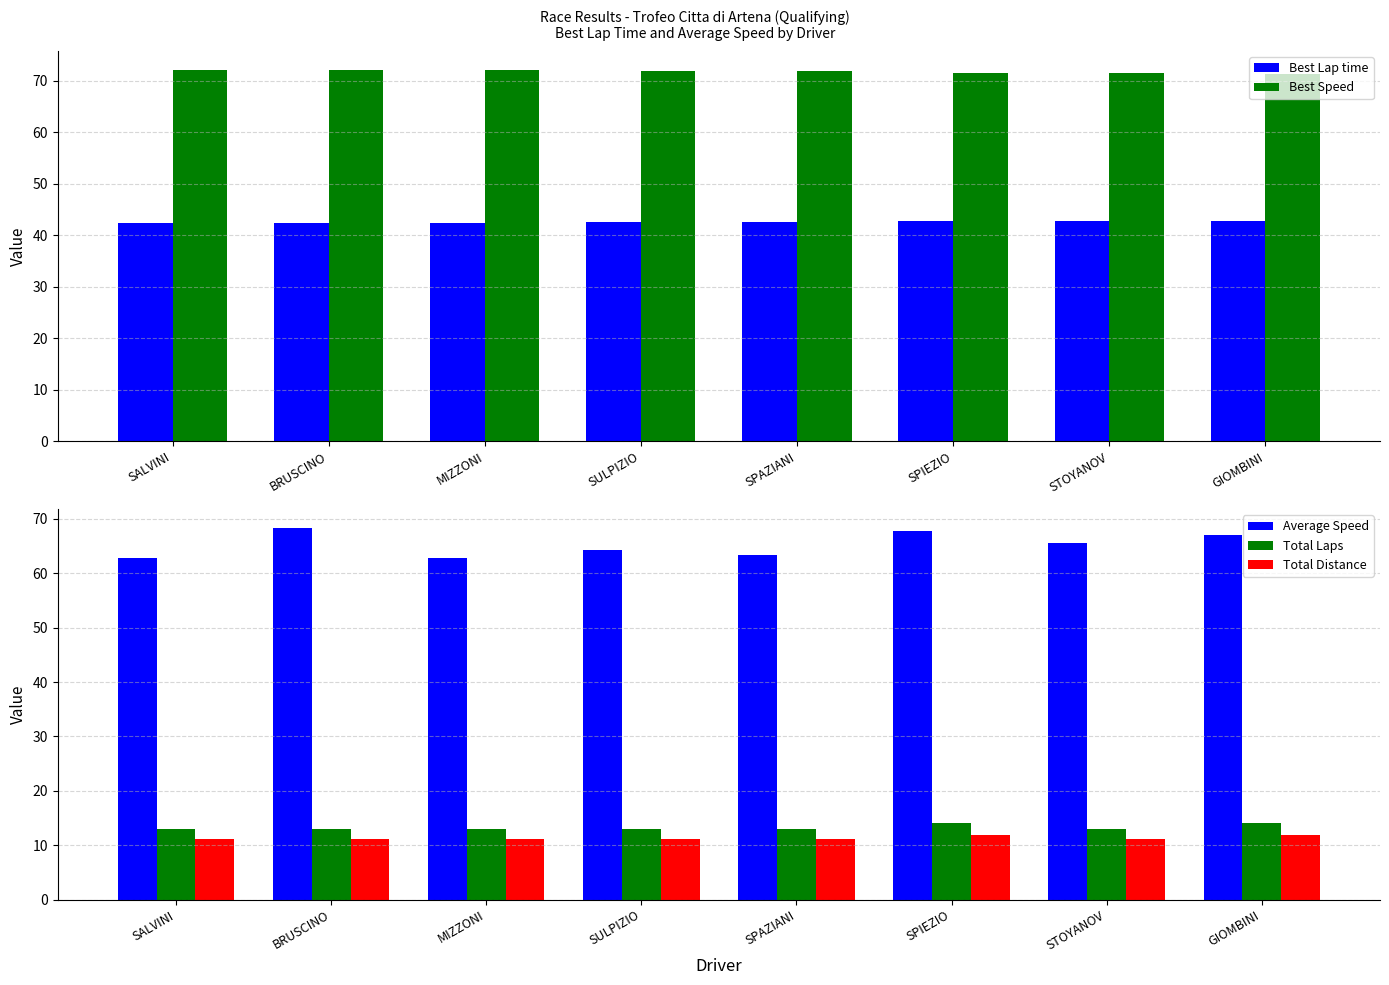

Between BRUSCINO and SULPIZIO, which series saw the biggest shift?

Average Speed